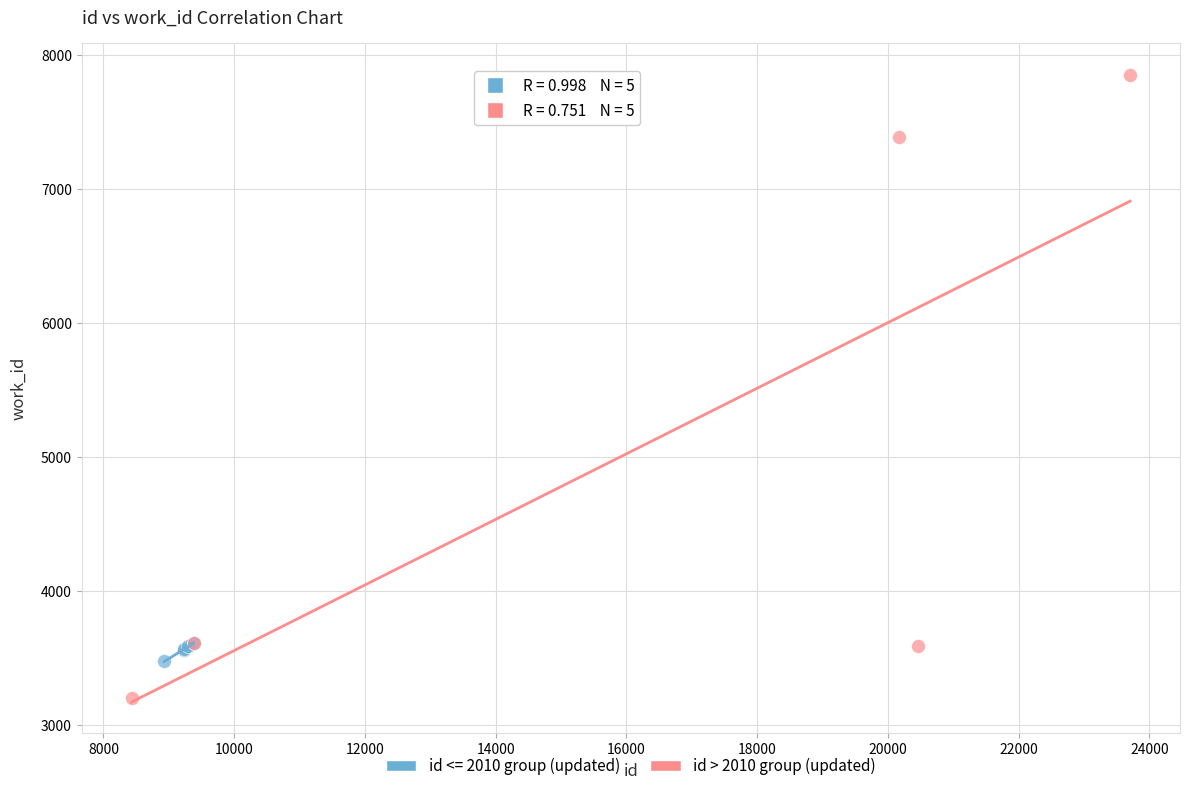

Which series has the widest spread of Y values?

id > 2010 group (updated)